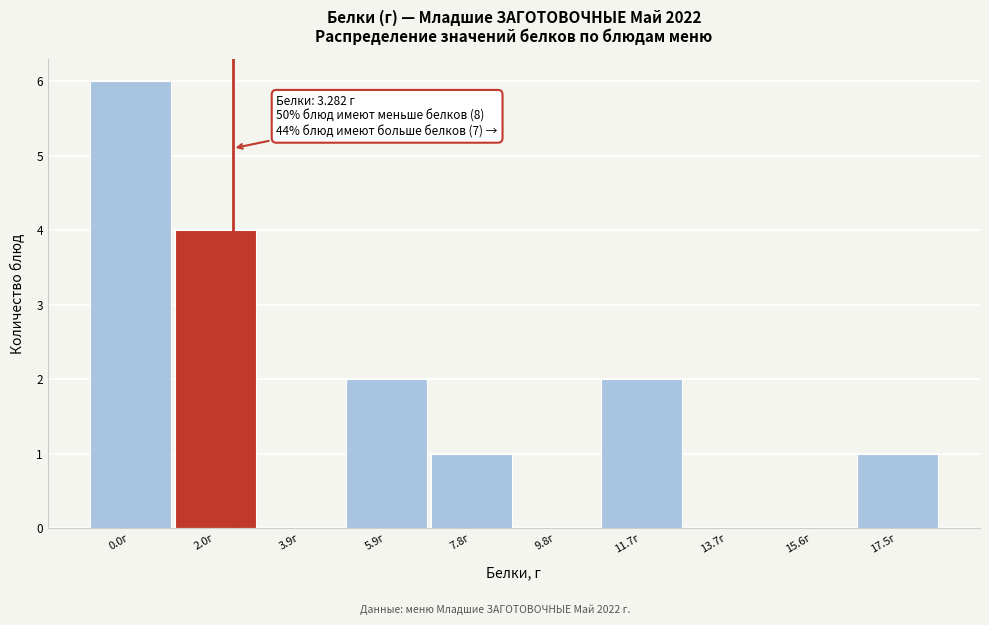

Reading left to right, list all the values displayed in this chart.

0.0г=6	2.0г=4	3.9г=0	5.9г=2	7.8г=1	9.8г=0	11.7г=2	13.7г=0	15.6г=0	17.5г=1